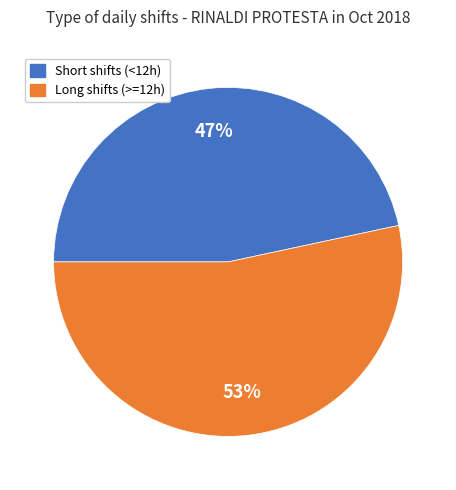

Is there any slice that represents more than half of the pie?

Yes